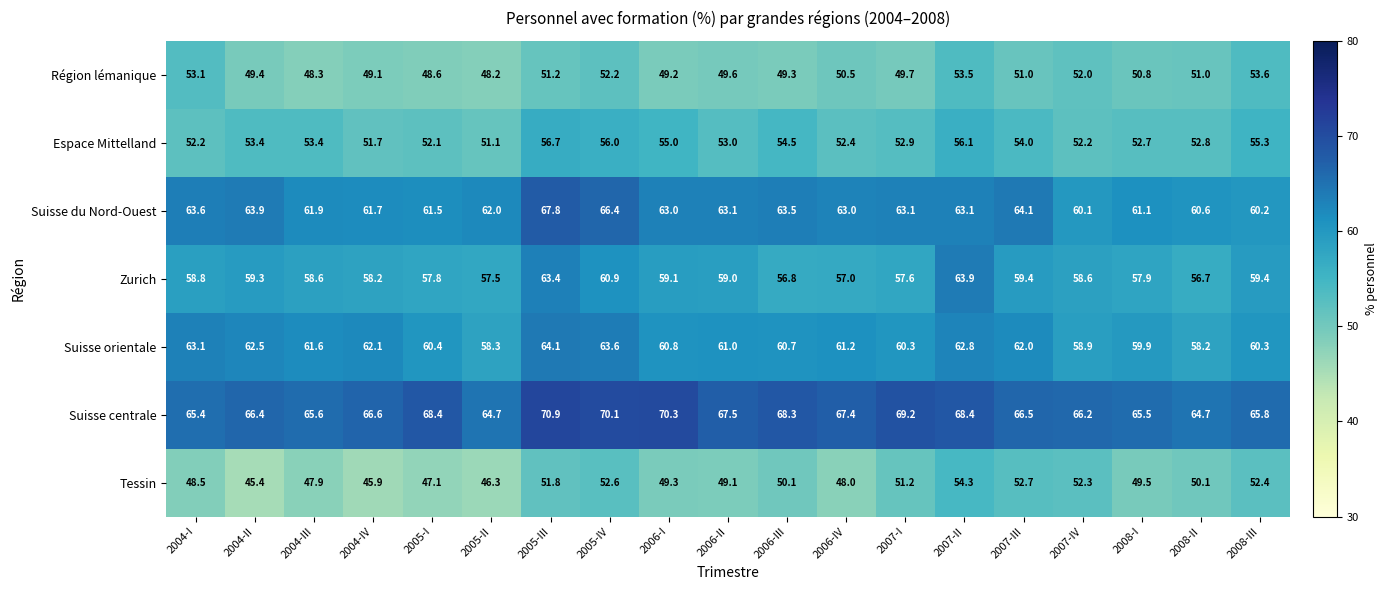

What is the total value across all series at 2006-II?

402.3